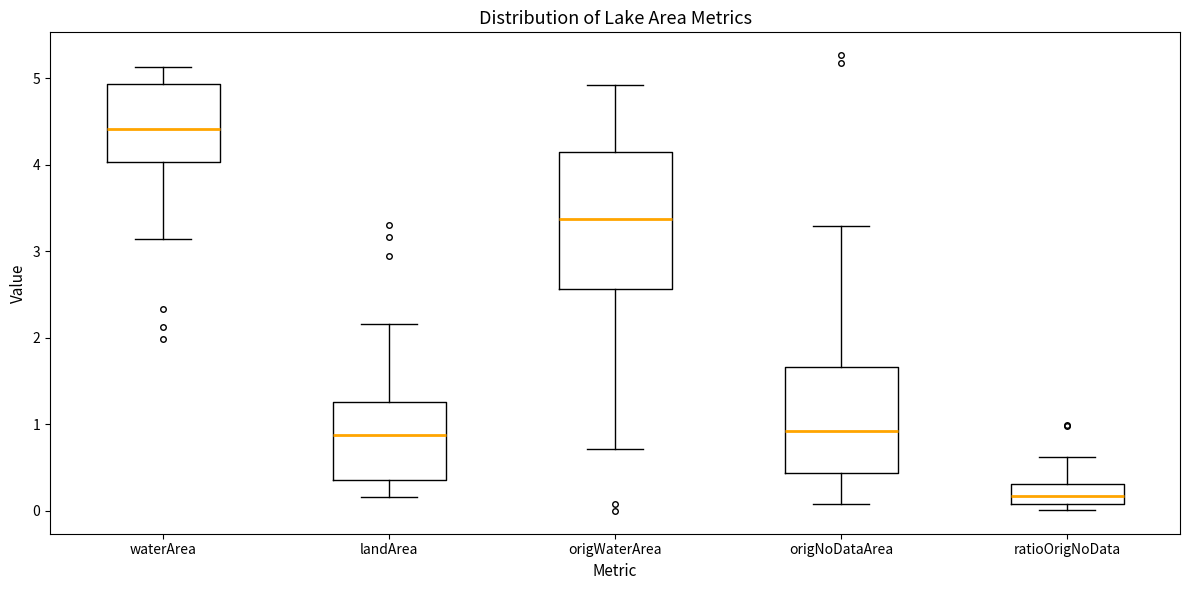

Reading left to right, transcribe this box plot: for each box, give where its median line is, the range the box spans, and where its two whiskers end, as read against the y-axis. The values are not printed on the chart, so give them approximately, as read against the axis.

waterArea: median 4.4, box 4.0 to 4.9, whiskers 3.1 to 5.1
landArea: median 0.9, box 0.4 to 1.3, whiskers 0.2 to 2.2
origWaterArea: median 3.4, box 2.6 to 4.2, whiskers 0.7 to 4.9
origNoDataArea: median 0.9, box 0.4 to 1.7, whiskers 0.1 to 3.3
ratioOrigNoData: median 0.2, box 0.1 to 0.3, whiskers 0.0 to 0.6